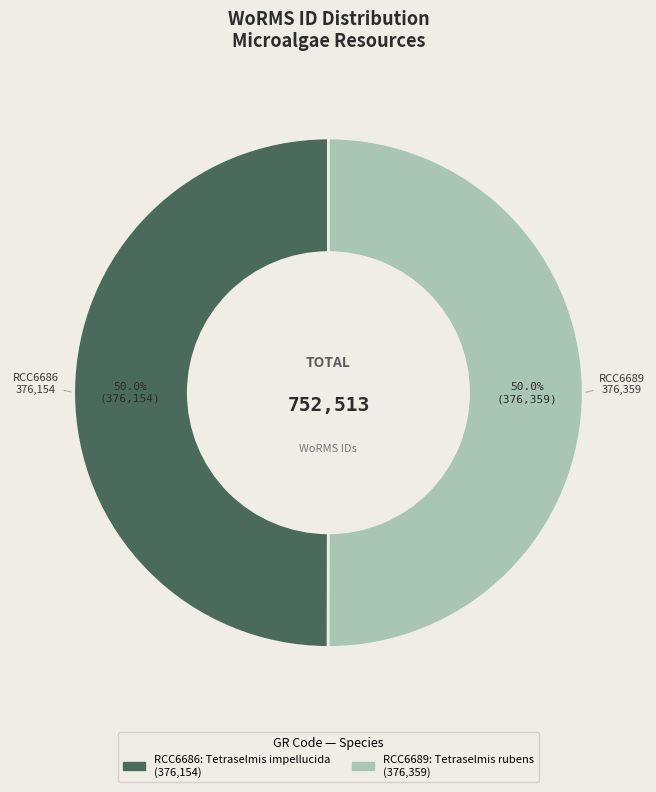

How many slices are in this pie chart?

2